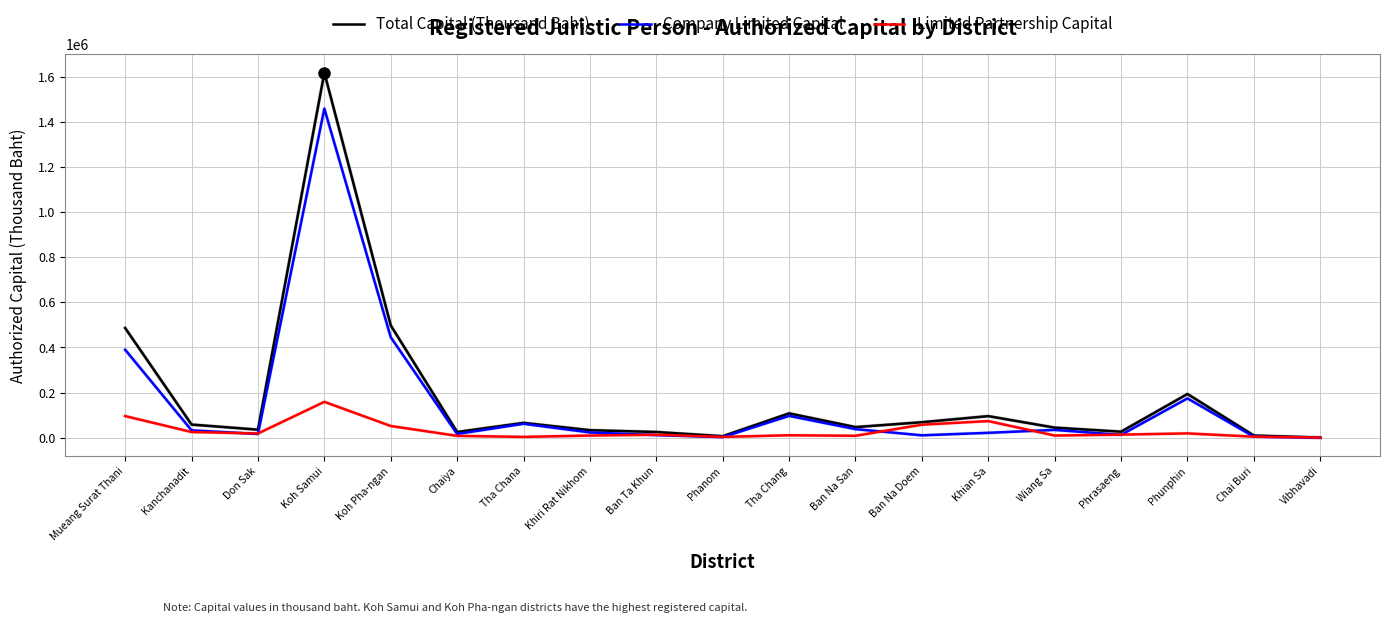

What is the difference between the Company Limited Capital values at Kanchanadit and Mueang Surat Thani?

356936.0